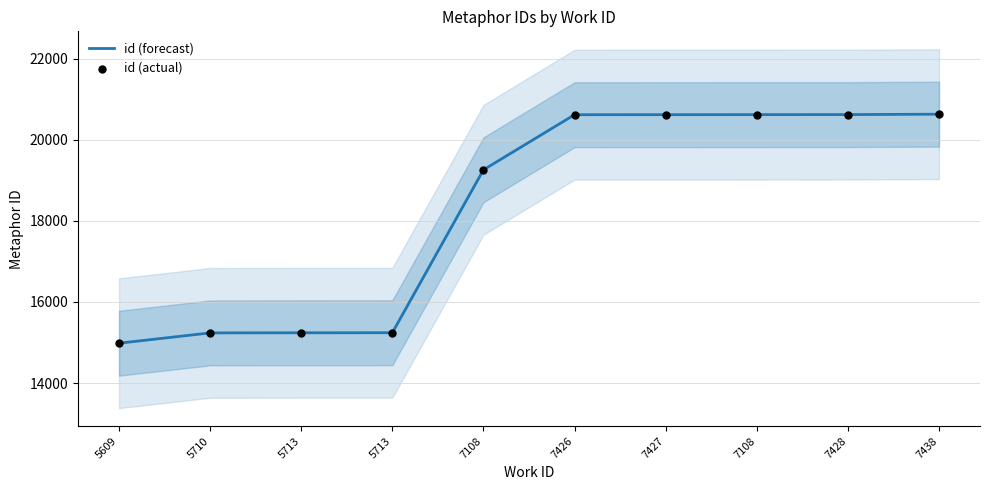

Which series has the largest Y range (max minus min)?

id (forecast)